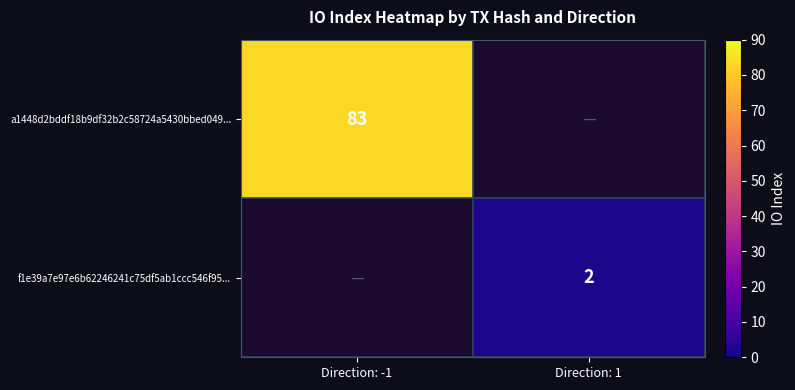

True or false: a1448d2bddf18b9df32b2c58724a5430bbed049... has a value of 129 at Direction: -1.

False